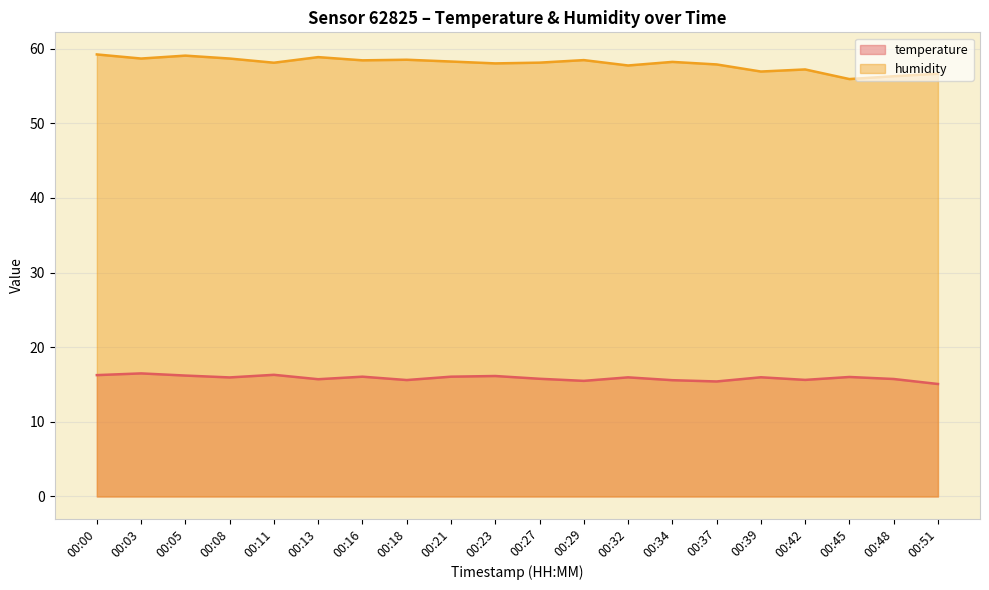

Between 00:00 and 00:18, which series saw the biggest shift?

humidity